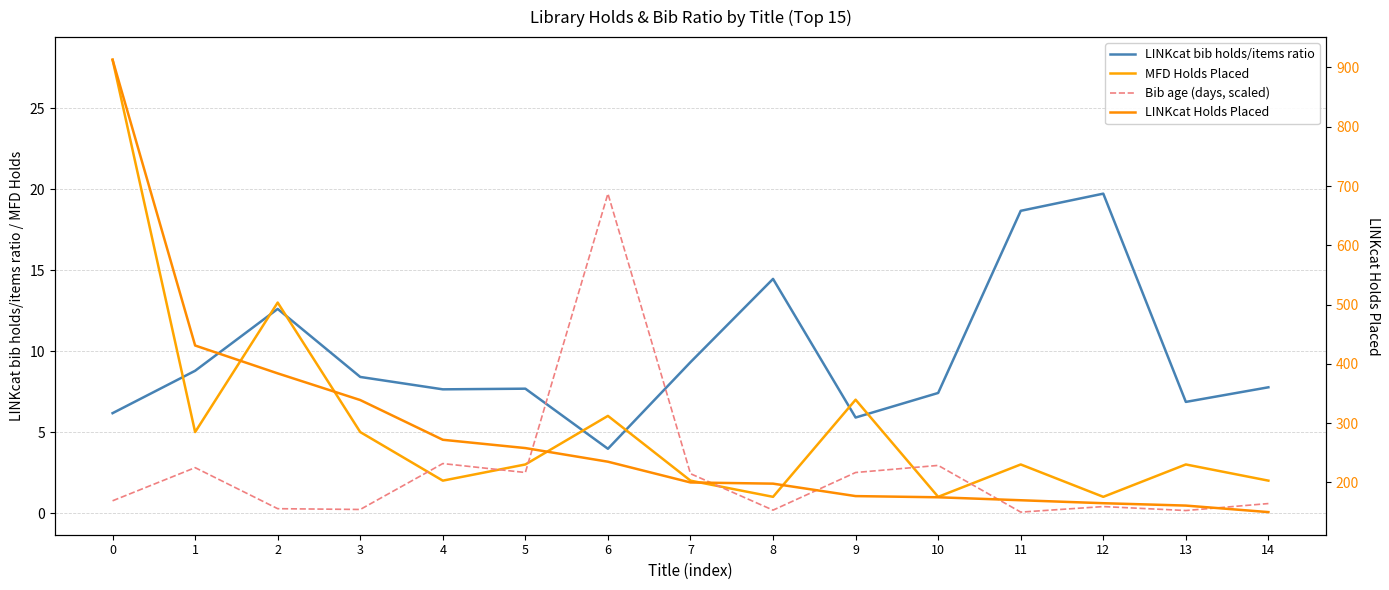

Where do LINKcat bib holds/items ratio and Bib age (days, scaled) first cross each other?

5 and 6